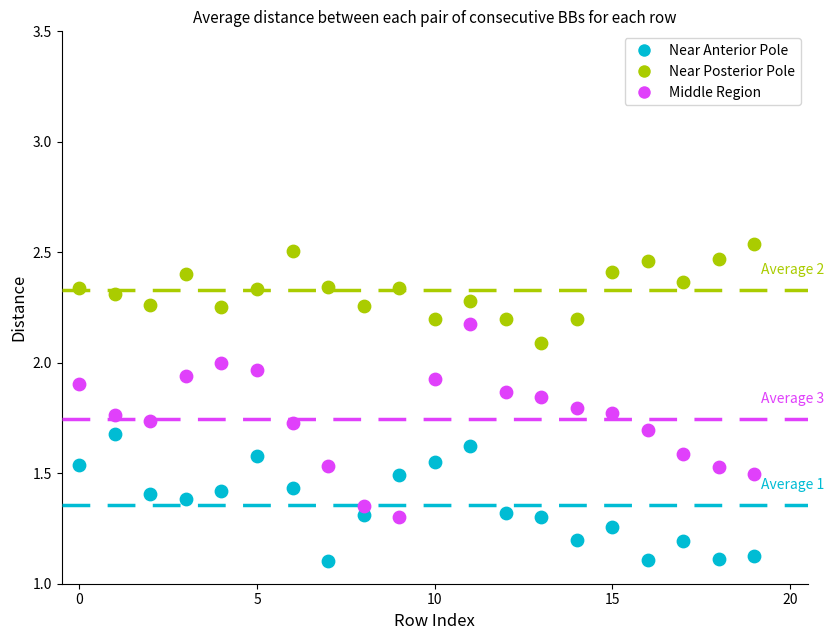

How many data points are displayed?

60